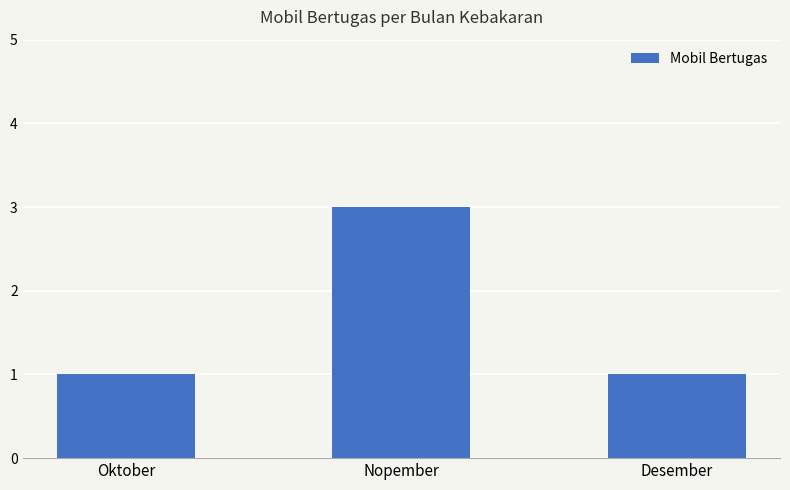

Between Oktober and Nopember, which is larger?

Nopember